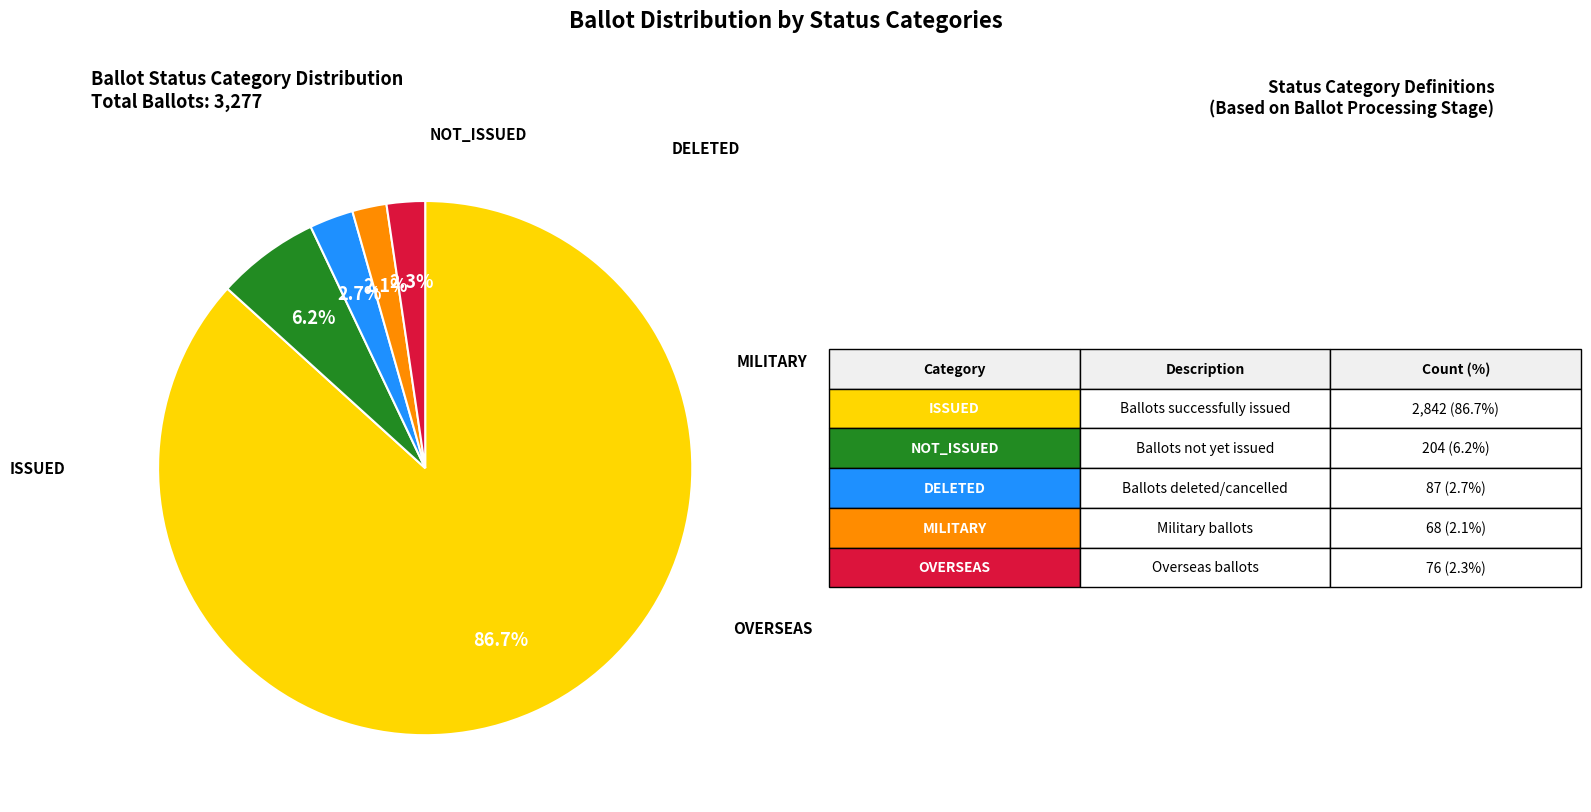

Is there a majority slice in this chart?

Yes